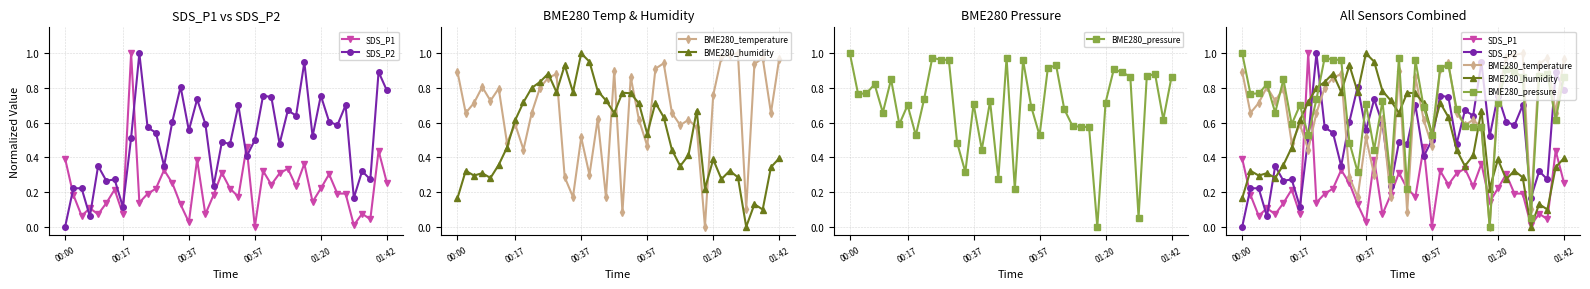

The value of SDS_P1 at 00:17 is 0.1. True or false?

False